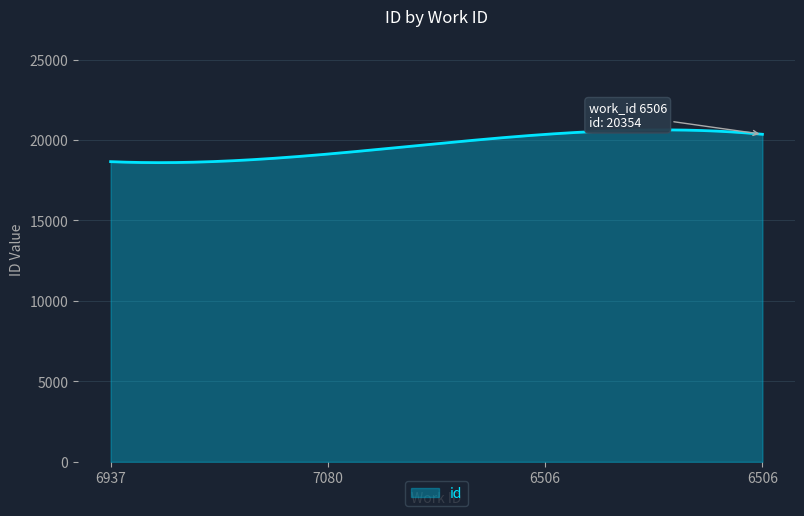

Does the chart display data point markers on the line(s)?

No